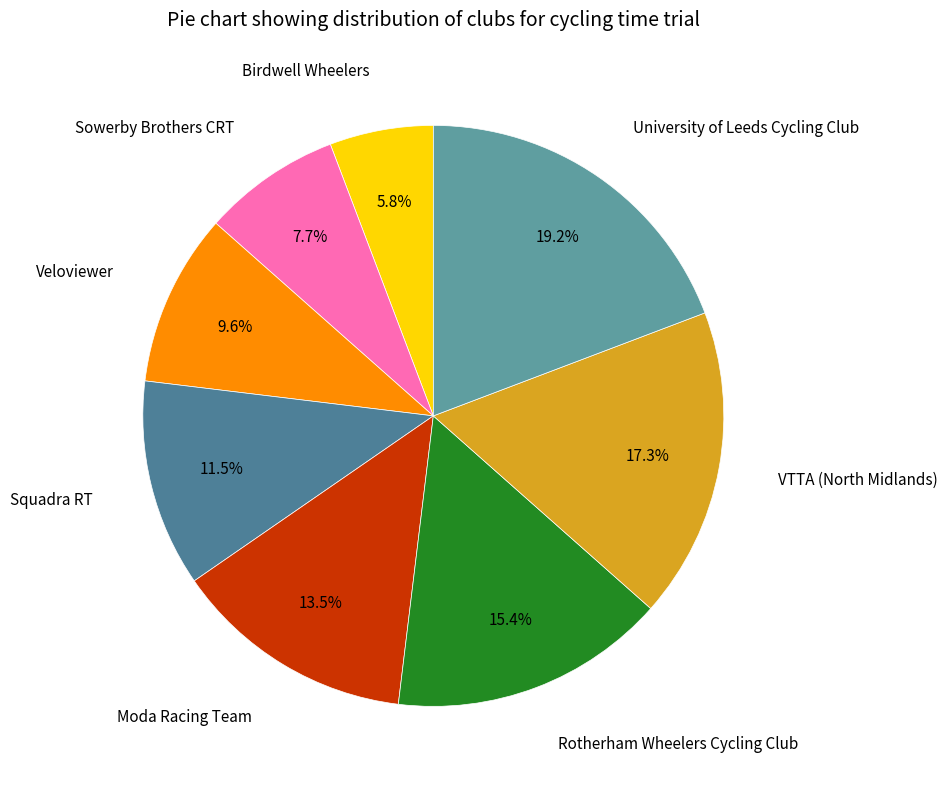

Is there a majority slice in this chart?

No